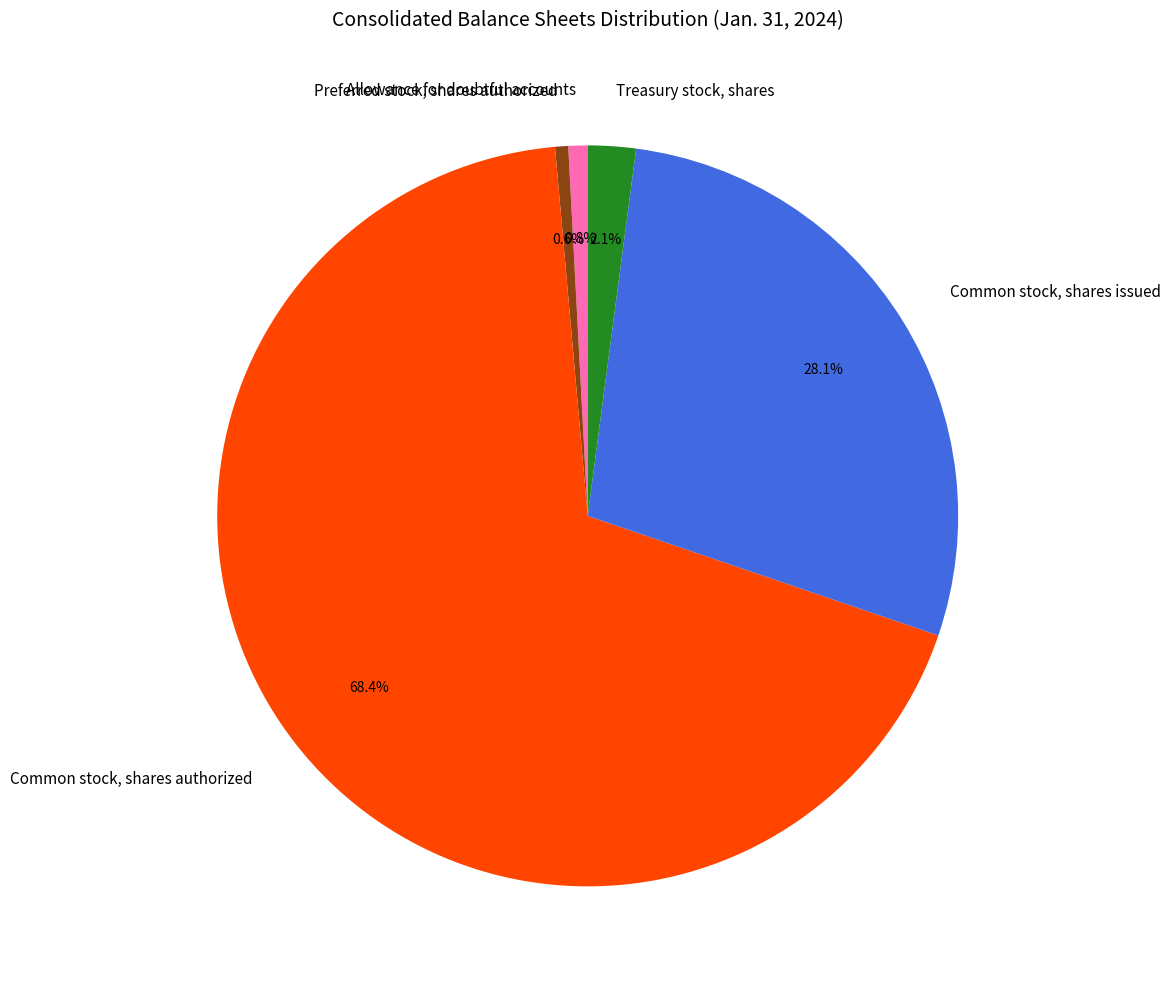

Which has a higher value, Treasury stock, shares or Common stock, shares authorized?

Common stock, shares authorized